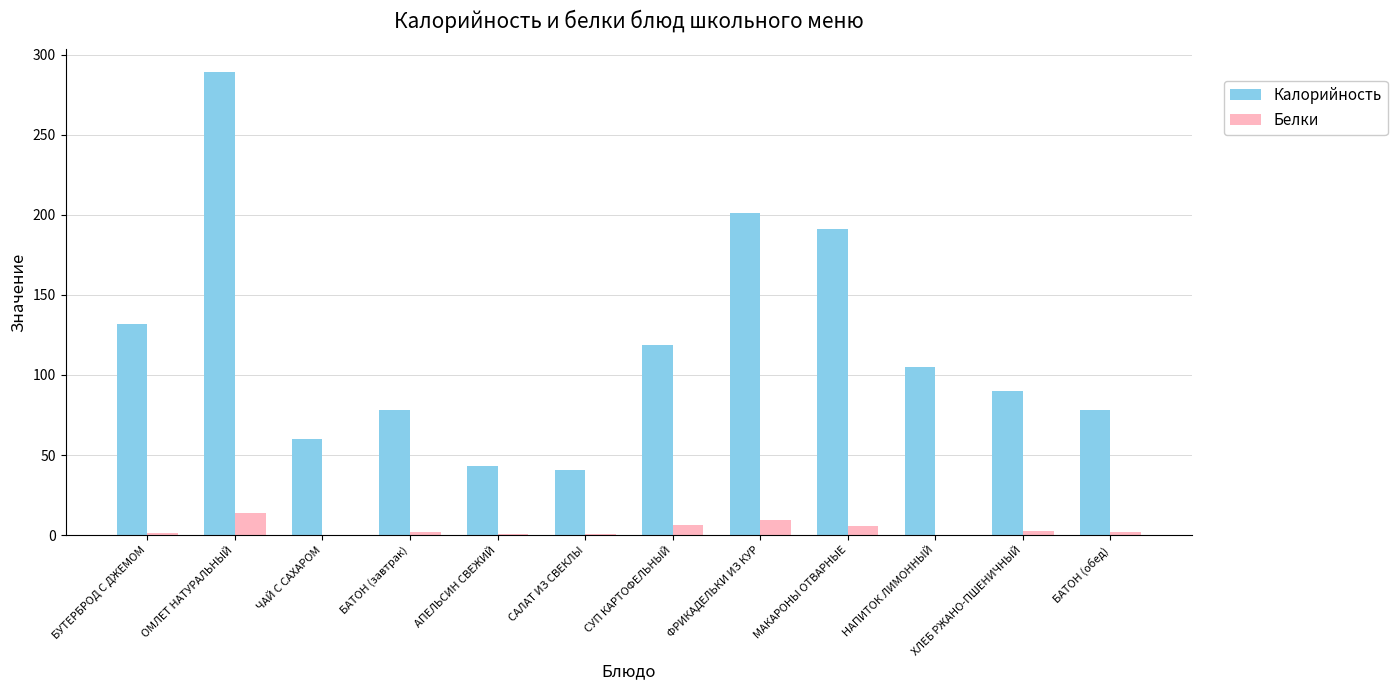

True or false: Калорийность has a value of 289.0 at ОМЛЕТ НАТУРАЛЬНЫЙ.

True